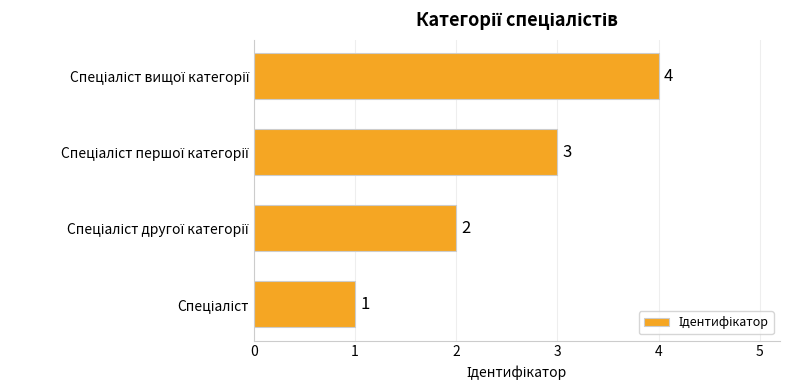

Count the values in the range 2 to 4.

3